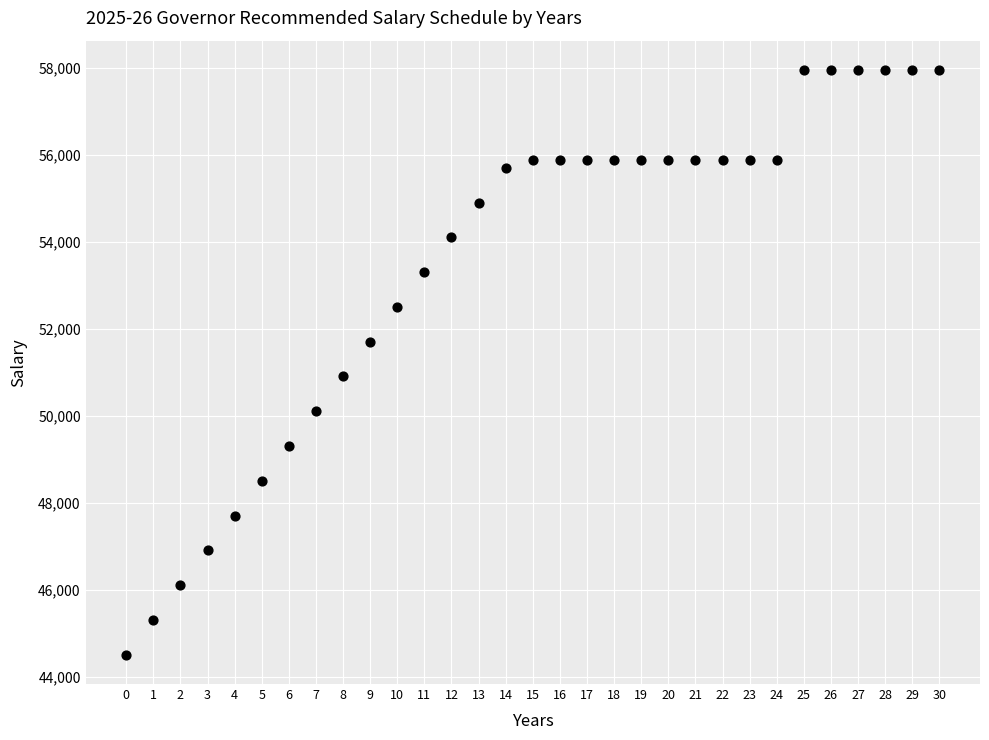

What Y value in the scatter plot is closest to 51225?

50900